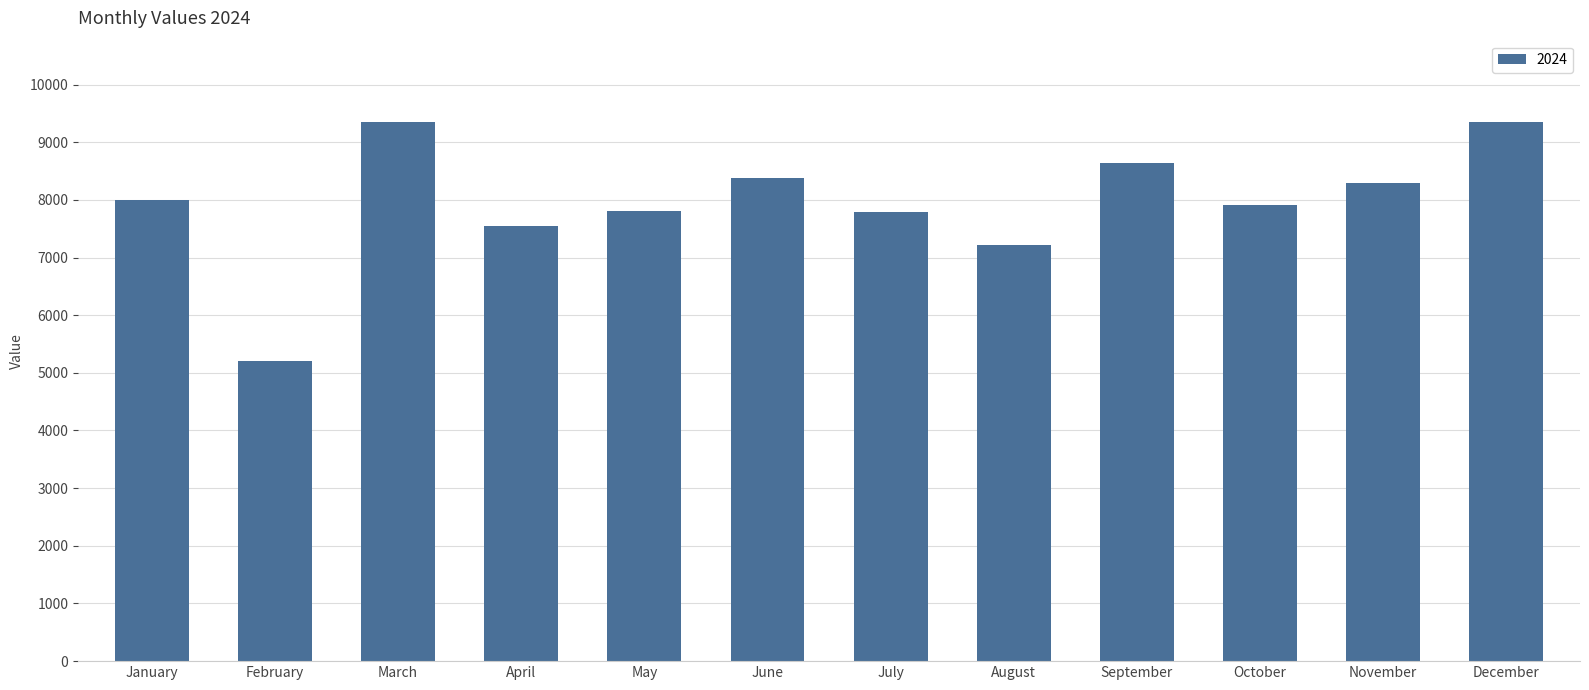

At which category does the chart reach its minimum across all series?

February